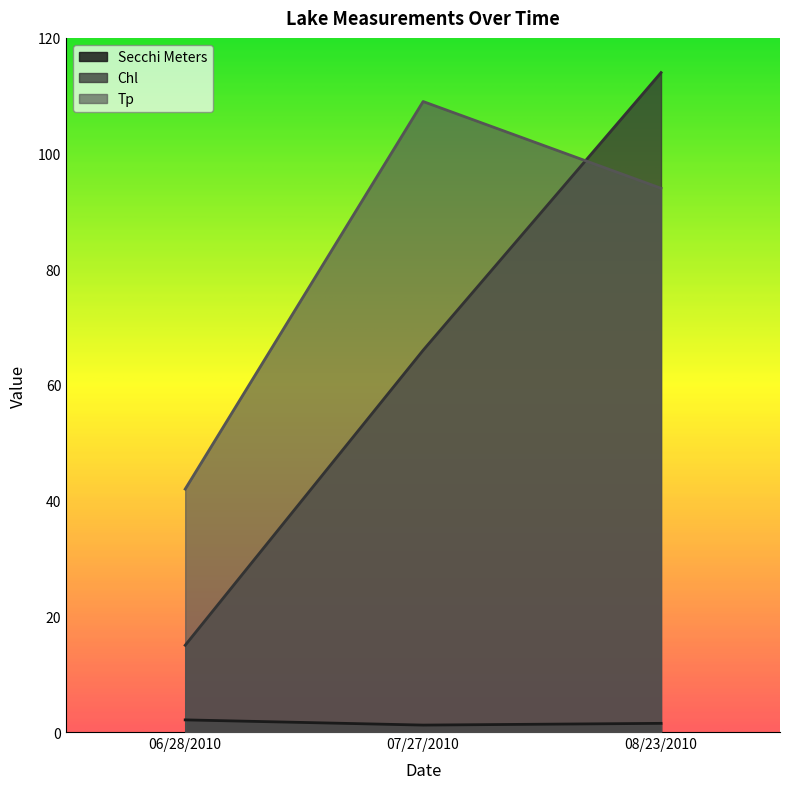

What are all the series names shown in the legend?

Secchi Meters, Chl, Tp